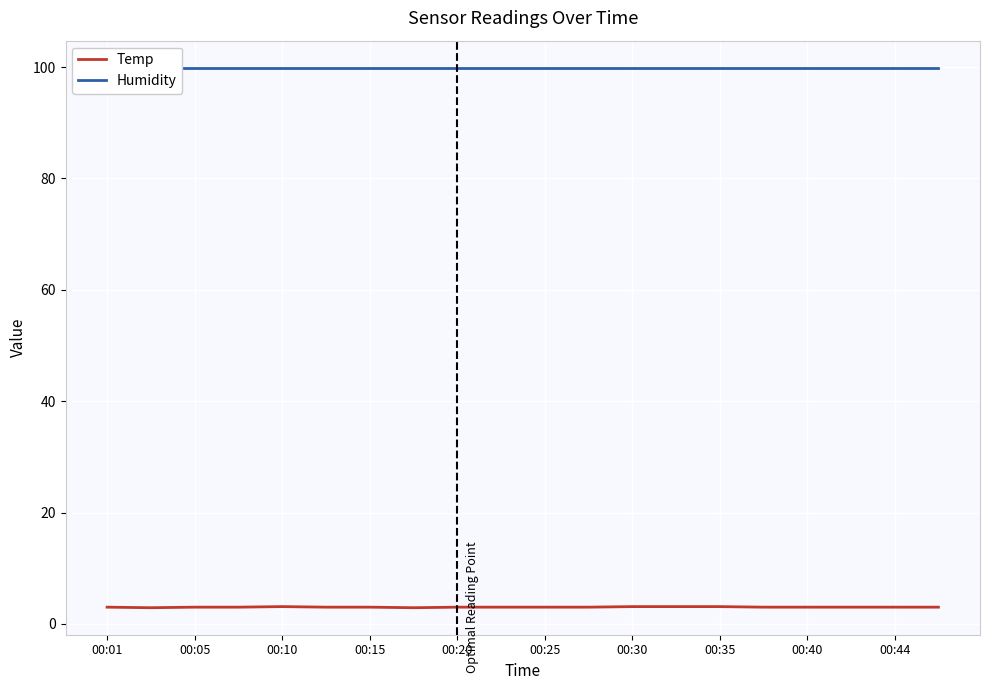

In Temp, how many points are lower than both neighbors (excluding endpoints)?

2